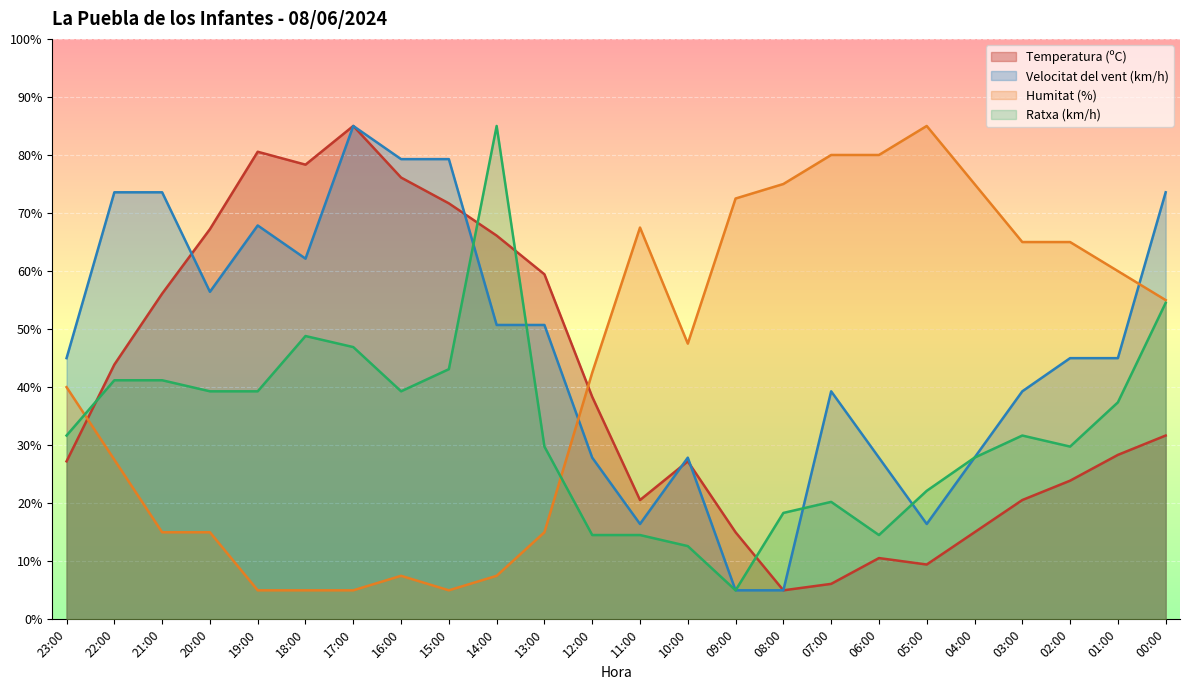

Which series changed the most between 13:00 and 08:00?

Humitat (%)